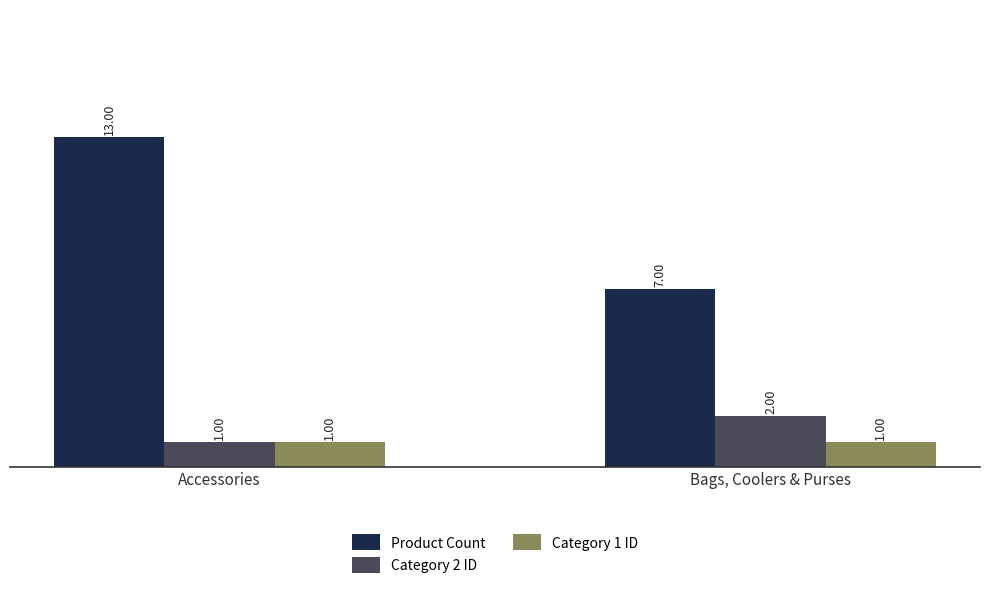

What is the maximum value shown in the chart?

13